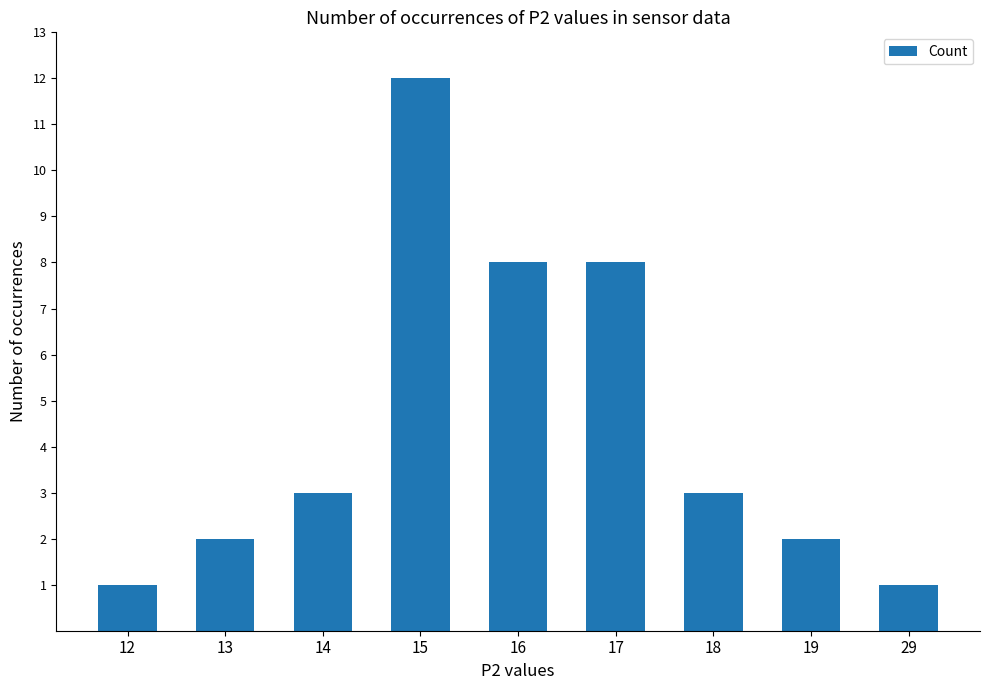

What is the greatest value displayed?

12